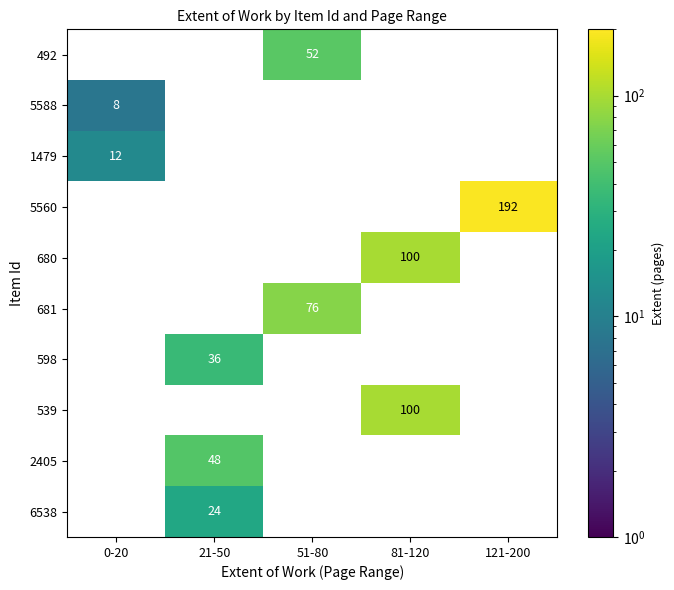

What is the total value across all series at 21-50?

108